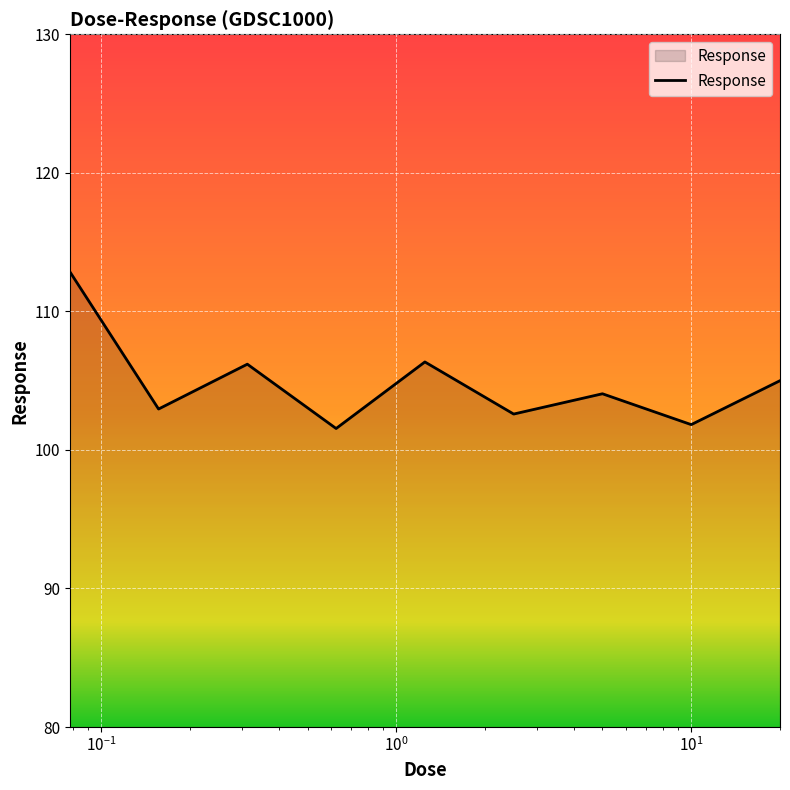

What is the difference between the maximum and minimum values?

11.3